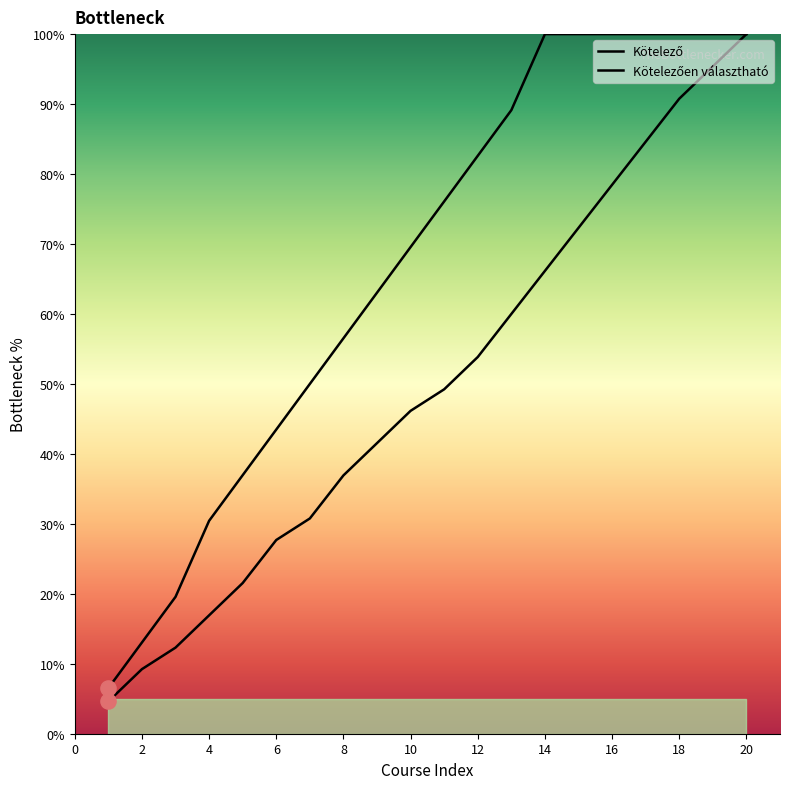

At how many categories does at least one series exceed 71?

10